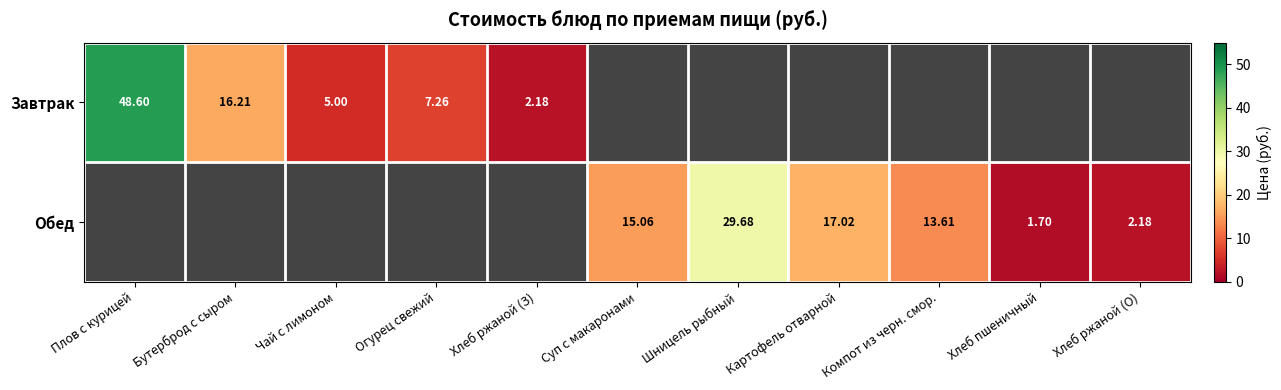

Is it true that Завтрак equals 16.2 at Бутерброд с сыром?

True